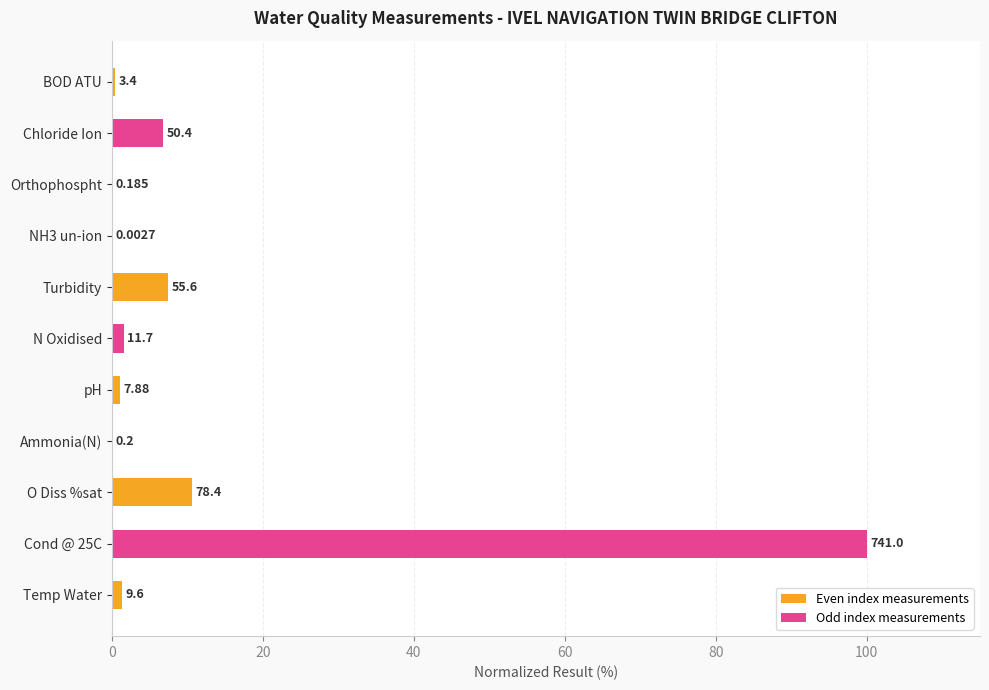

Are the bars horizontal?

Yes